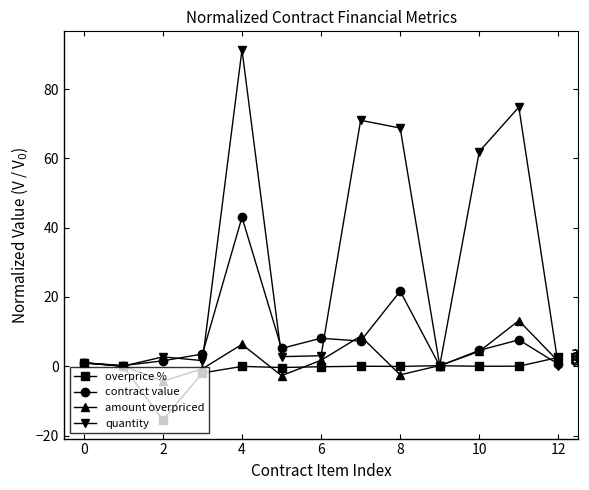

Count the number of categories in the chart.

13